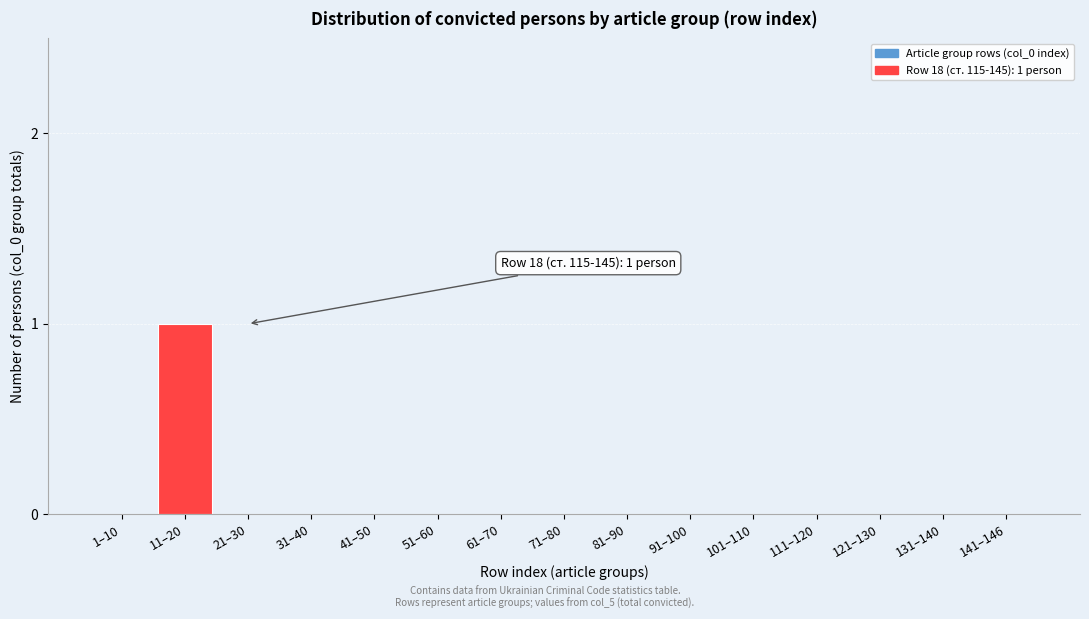

Reading right to left, transcribe all the data shown in this chart.

141–146=0	131–140=0	121–130=0	111–120=0	101–110=0	91–100=0	81–90=0	71–80=0	61–70=0	51–60=0	41–50=0	31–40=0	21–30=0	11–20=1	1–10=0